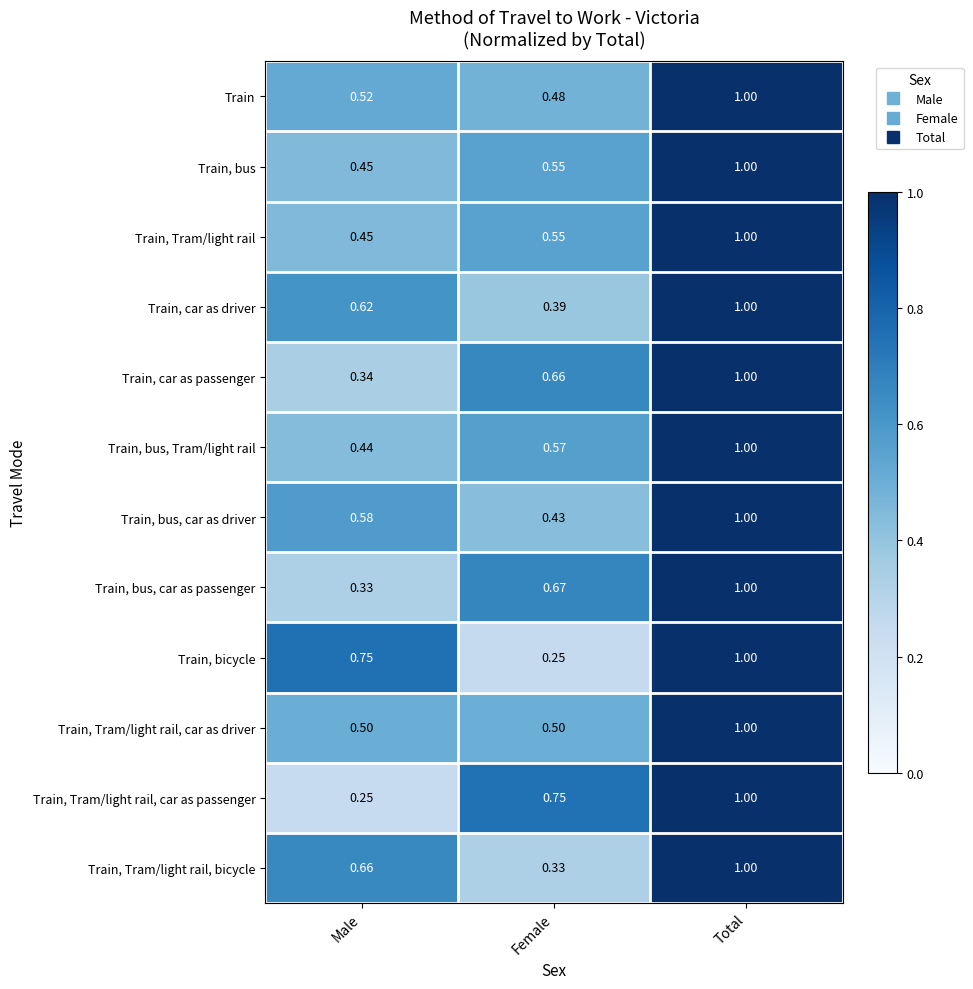

Where is Train, Tram/light rail, bicycle nearest to the value 0?

Female